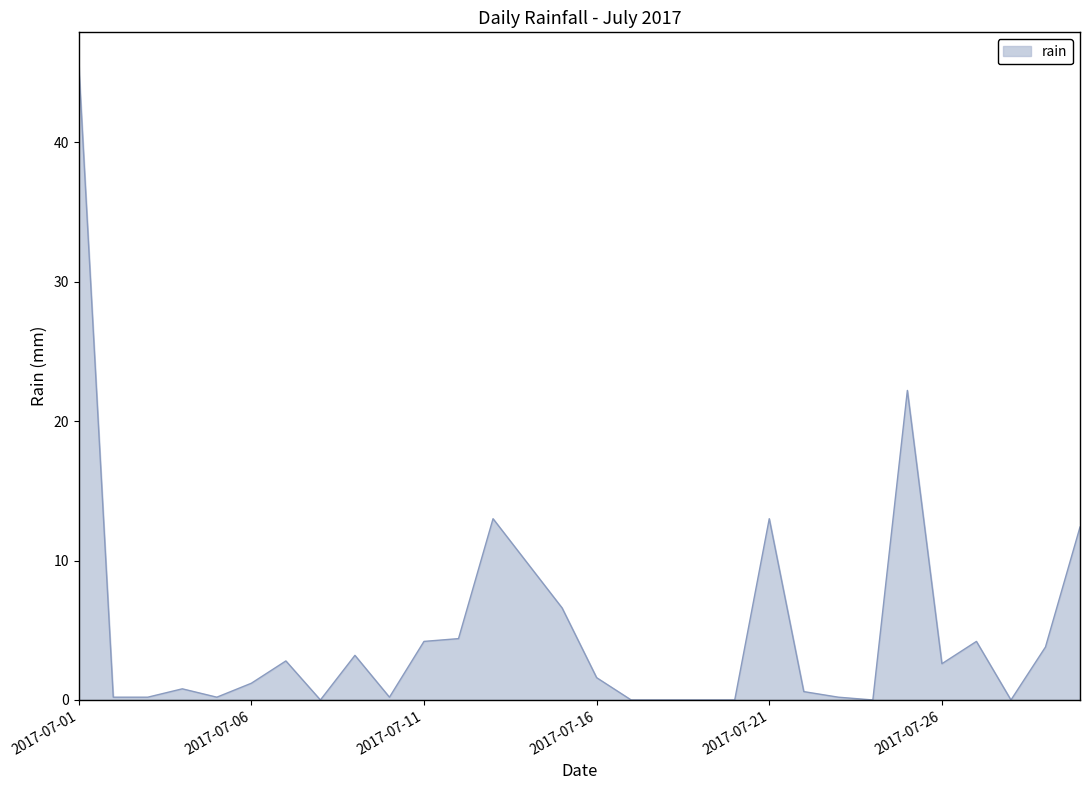

What is the greatest value displayed?

45.6